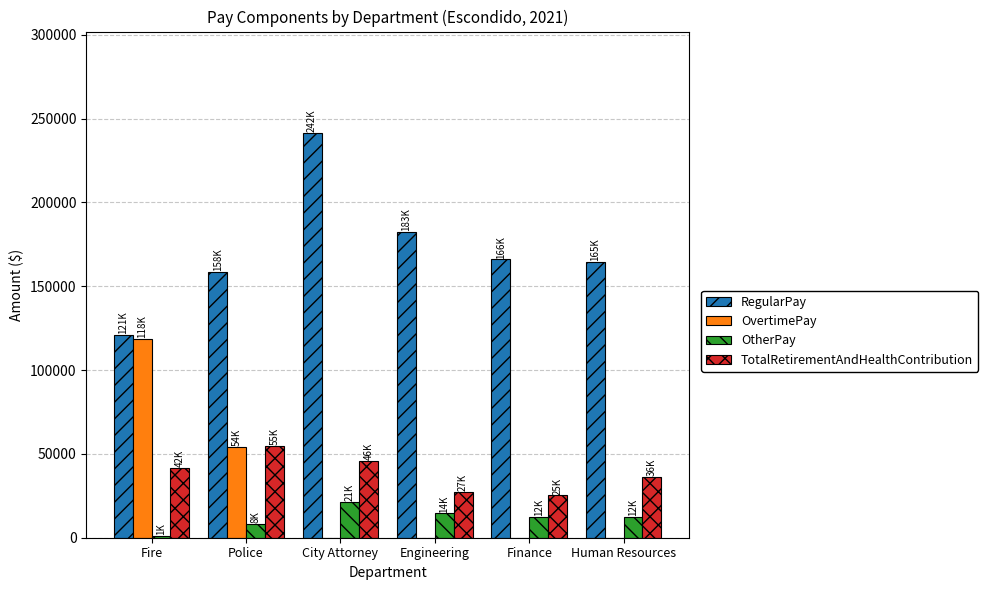

Between Police and Finance, which series saw the biggest shift?

OvertimePay